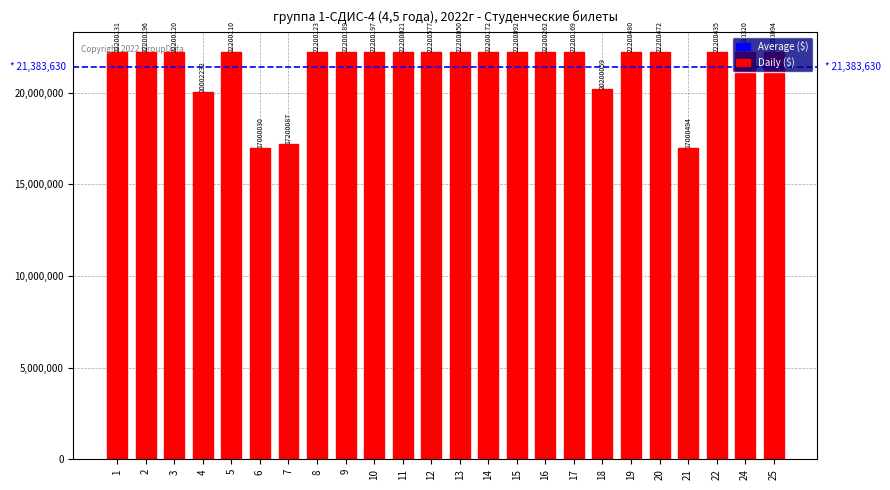

Are the bars horizontal?

No